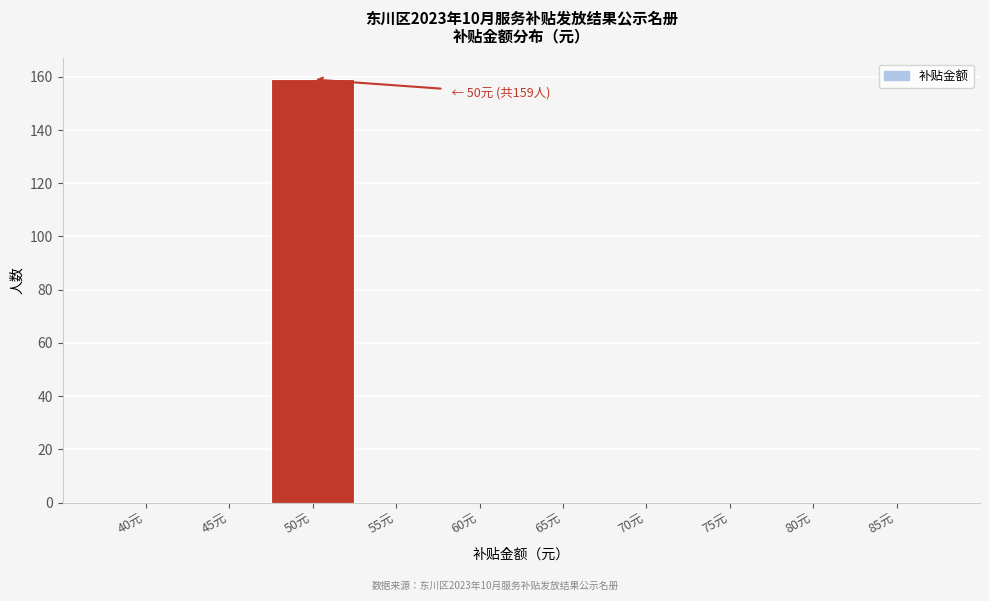

Reading left to right, extract all data points from this chart.

40元=0	45元=0	50元=159	55元=0	60元=0	65元=0	70元=0	75元=0	80元=0	85元=0